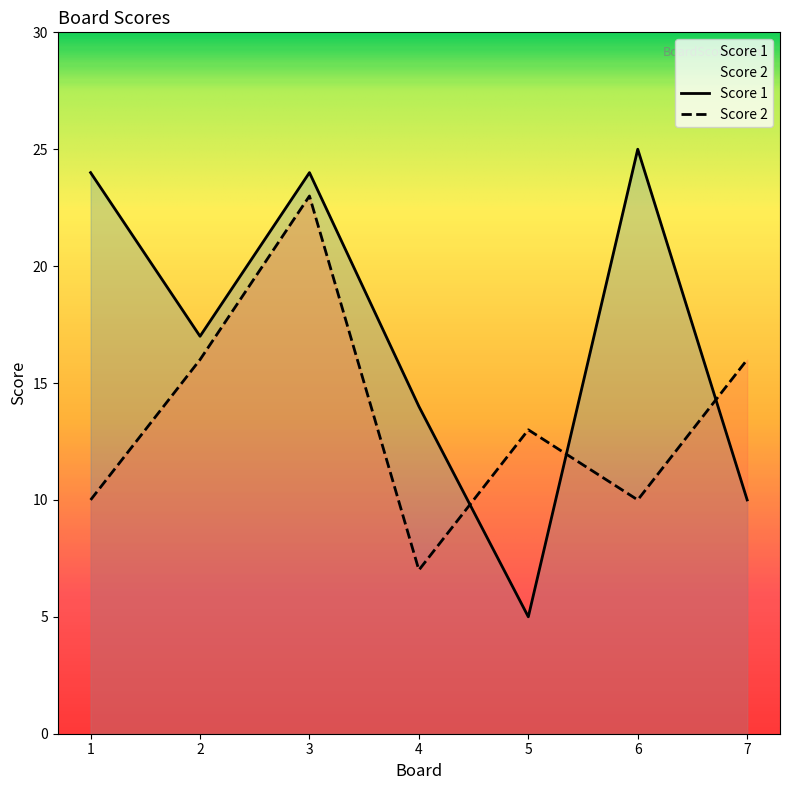

What is the difference between the highest and lowest values at 2?

1